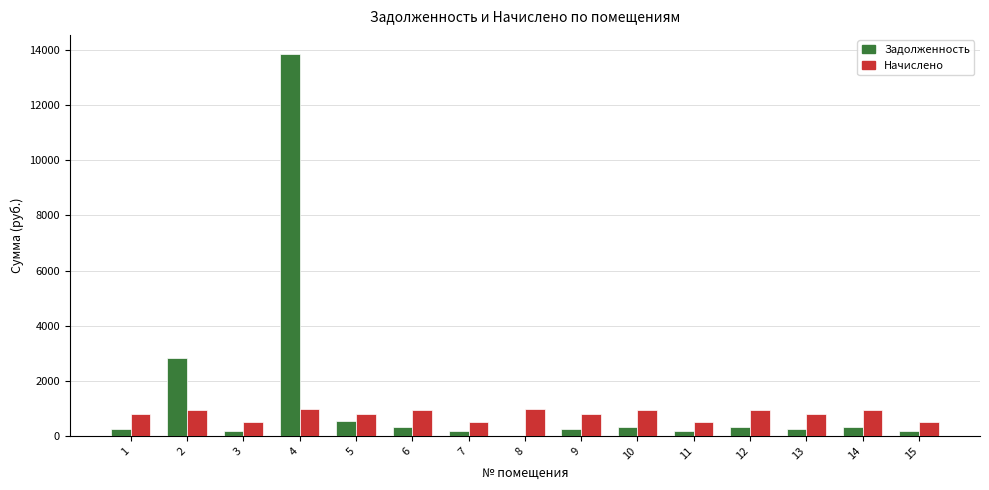

At which category is the sum across all series the highest?

4